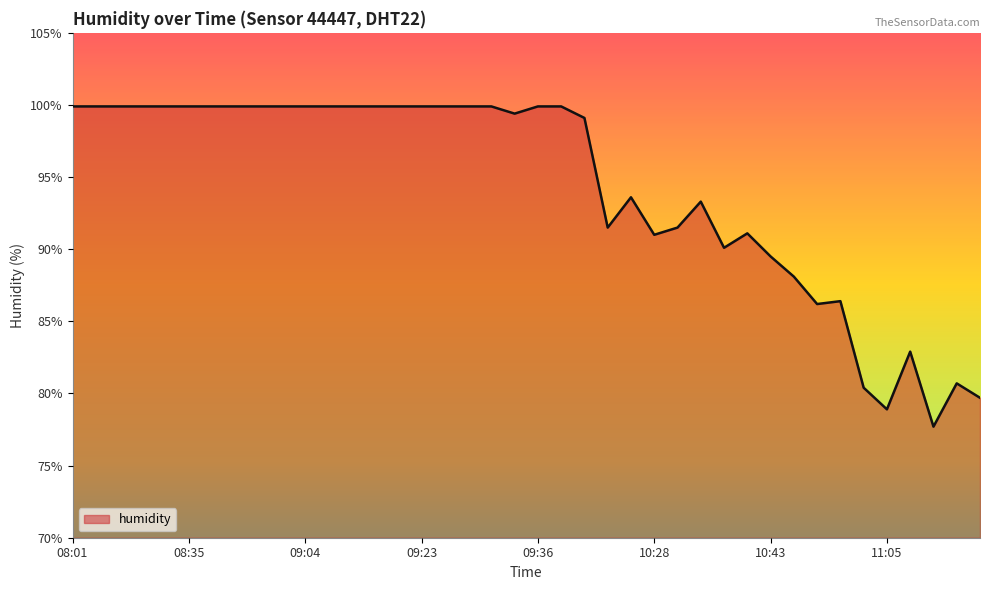

What is the greatest value displayed?

99.9